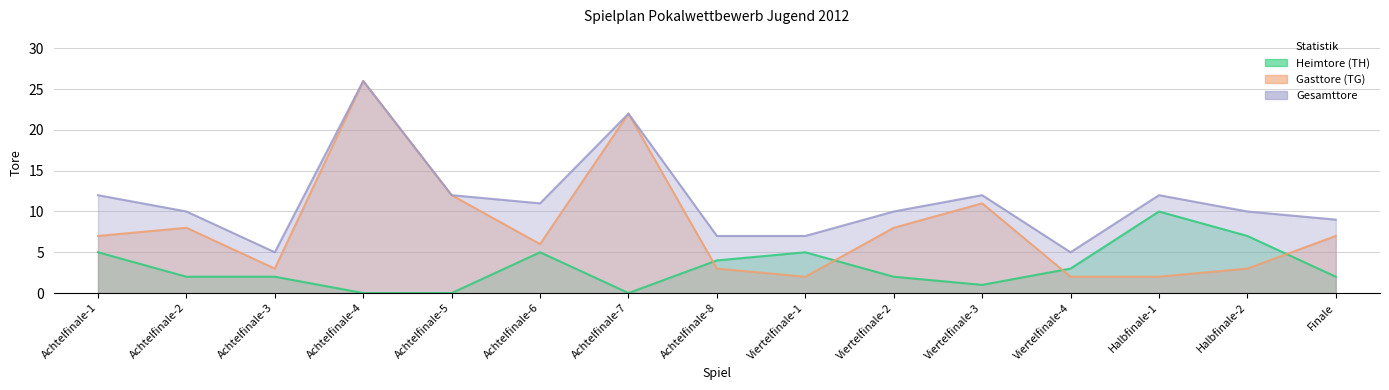

What value does the Gesamttore series have at Halbfinale-1?

12